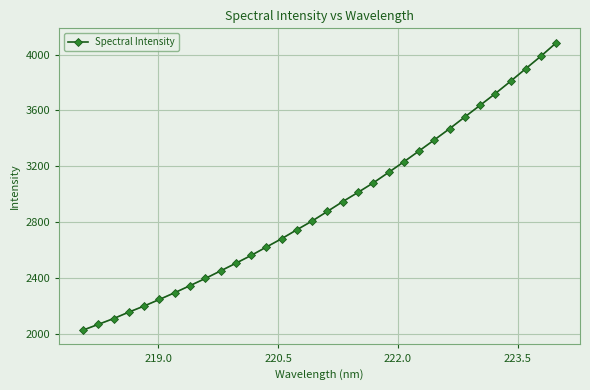

What is the value of the 2nd point from the left?

2069.1